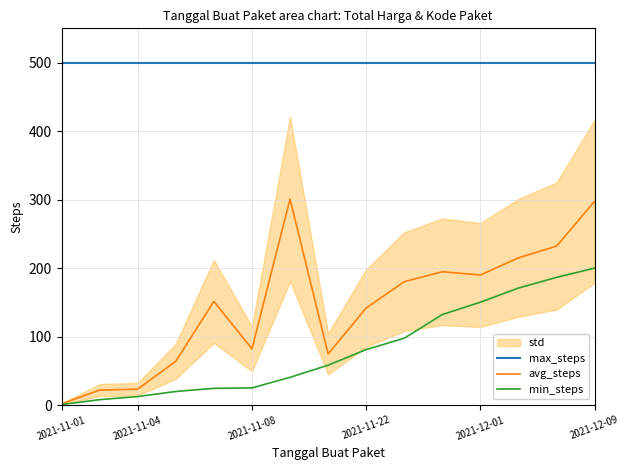

How many values in the min_steps series exceed 58?

8